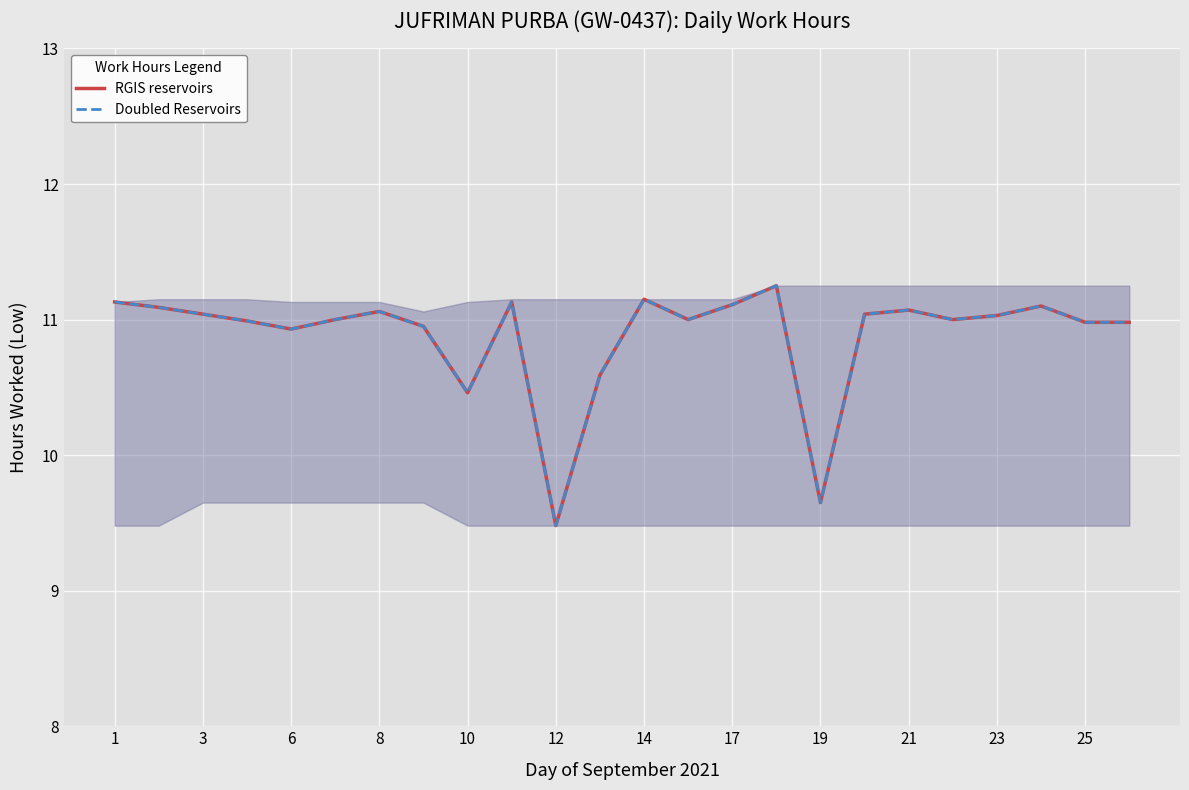

Which series has the widest spread of values?

RGIS reservoirs